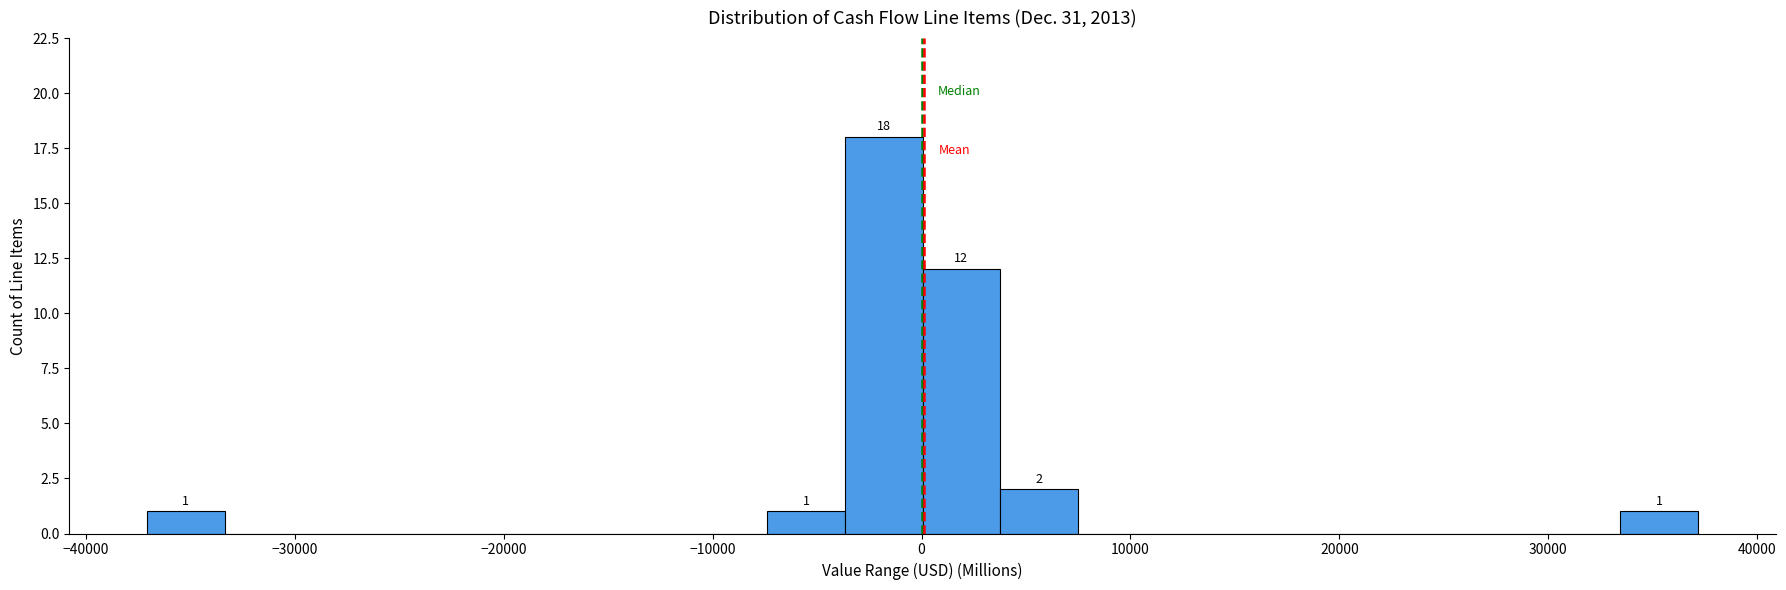

Around what value on the x-axis is the tallest bar? Give the approximate position of its centre, as read against the axis.

-2000